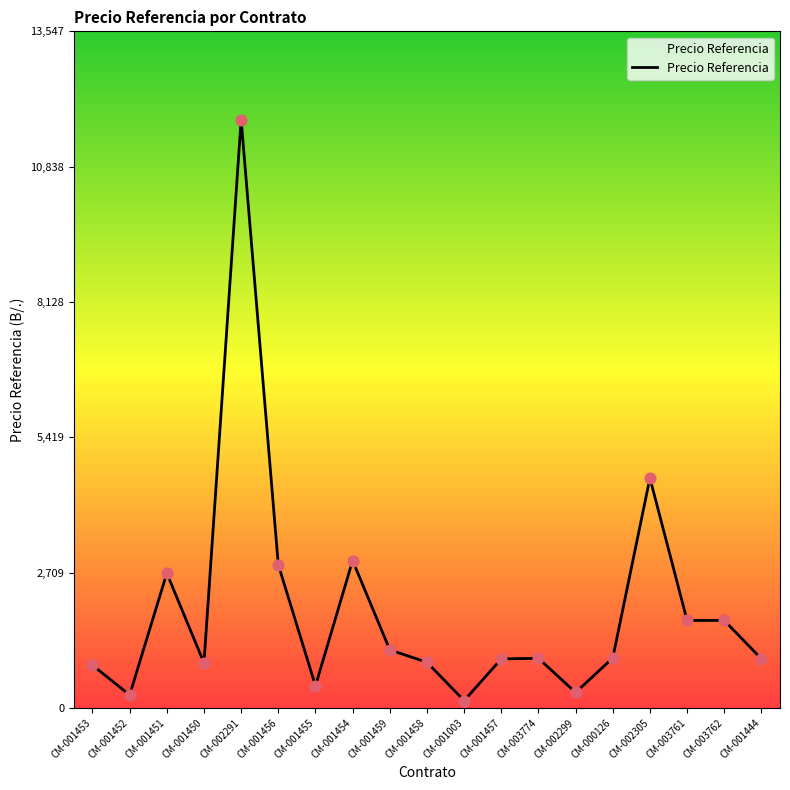

What is the change in value from CM-002291 to CM-003774?

-10788.0